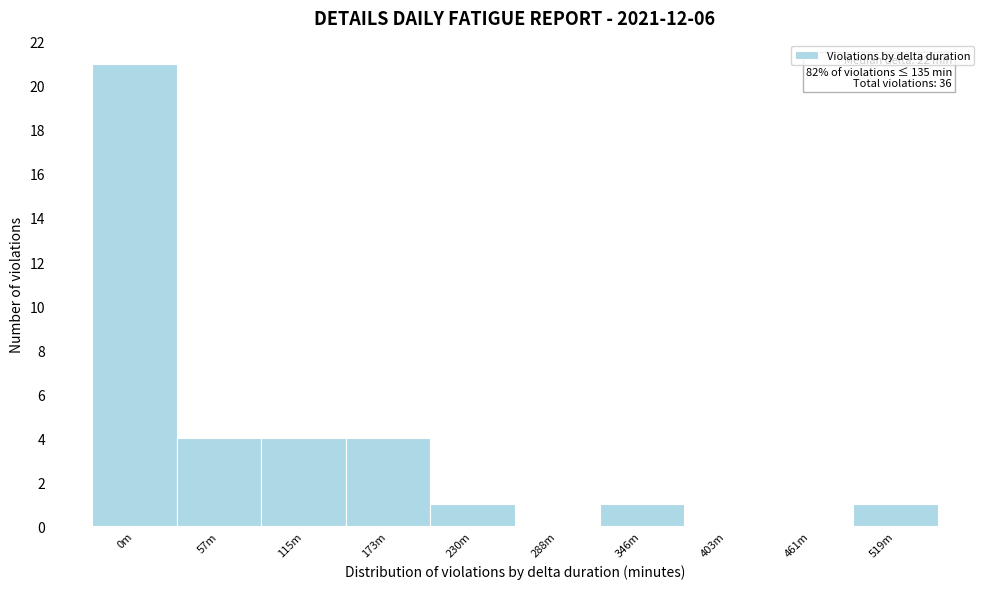

Reading right to left, extract all data points from this chart.

519m=1	461m=0	403m=0	346m=1	288m=0	230m=1	173m=4	115m=4	57m=4	0m=21